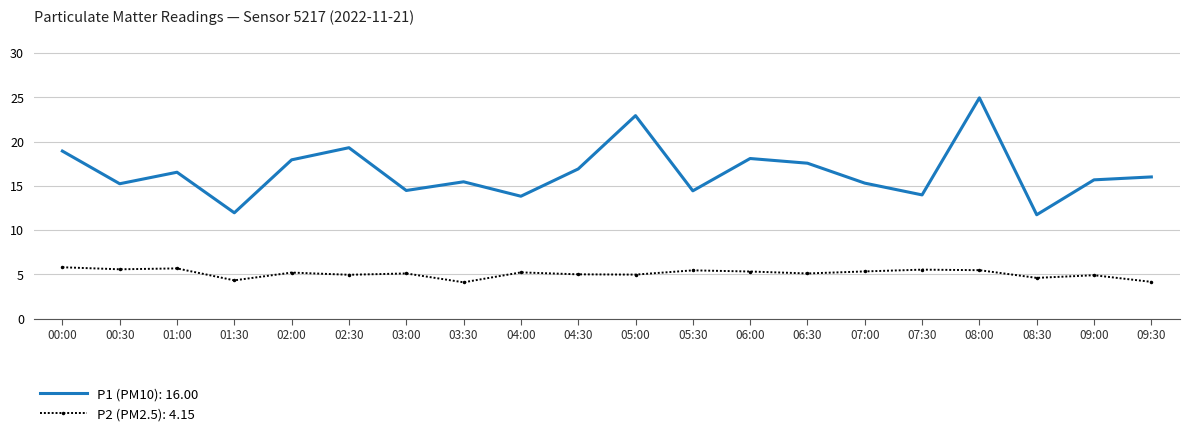

Which series has the widest spread of values?

P1 (PM10): 16.00